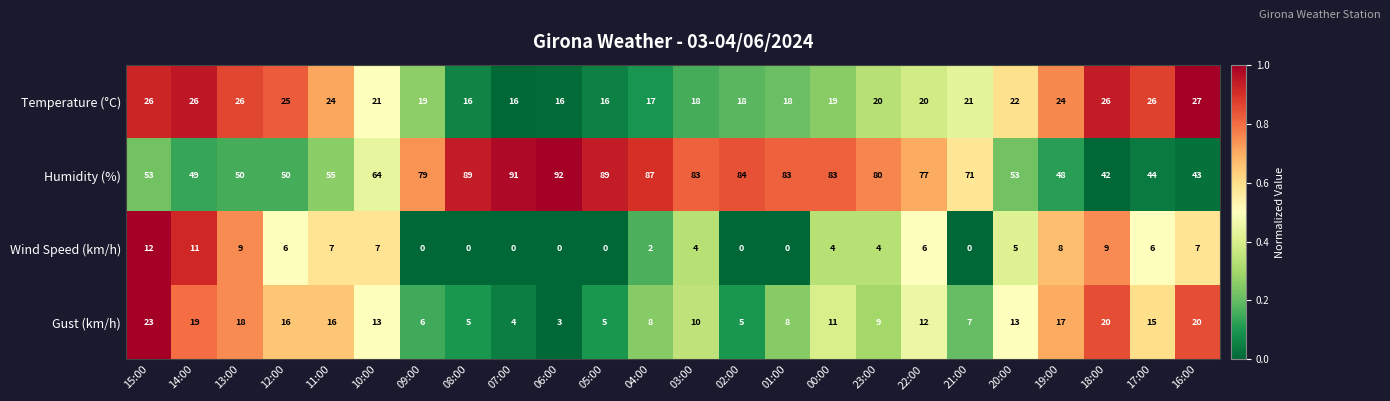

What is the spread (max minus min) of values at 18:00?

33